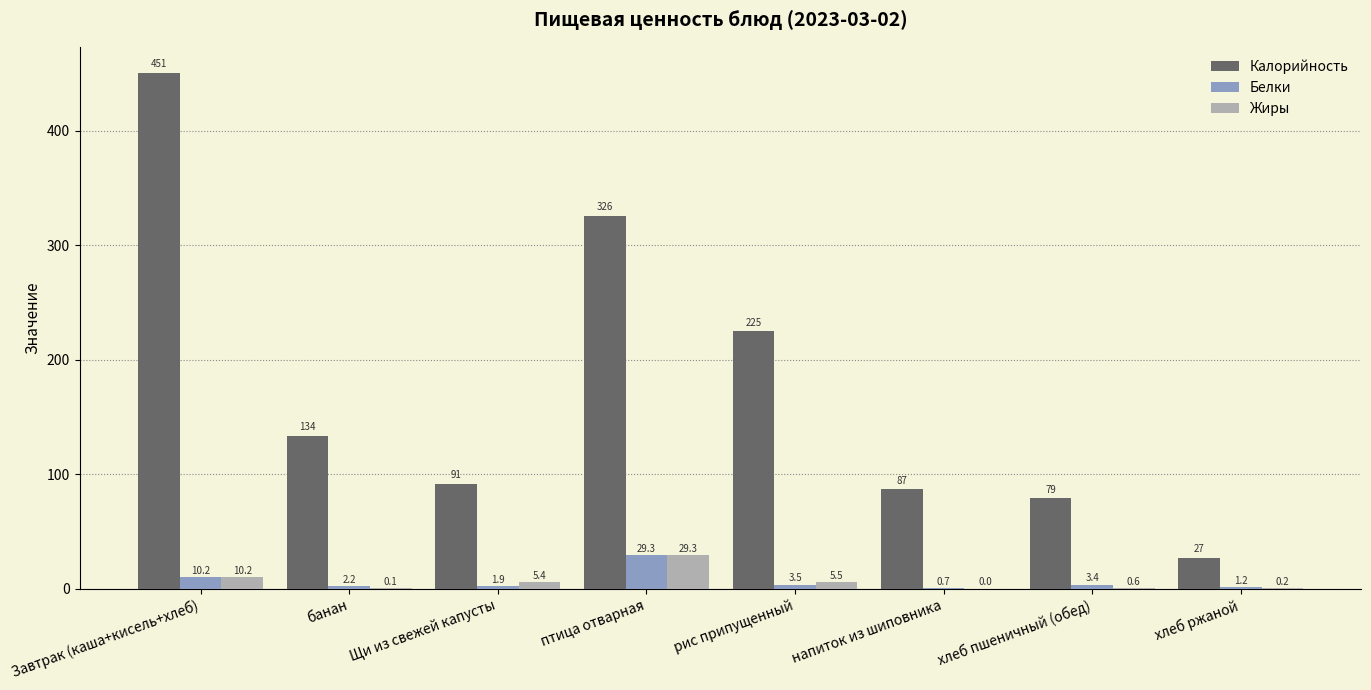

What is the spread (max minus min) of values at птица отварная?

296.5